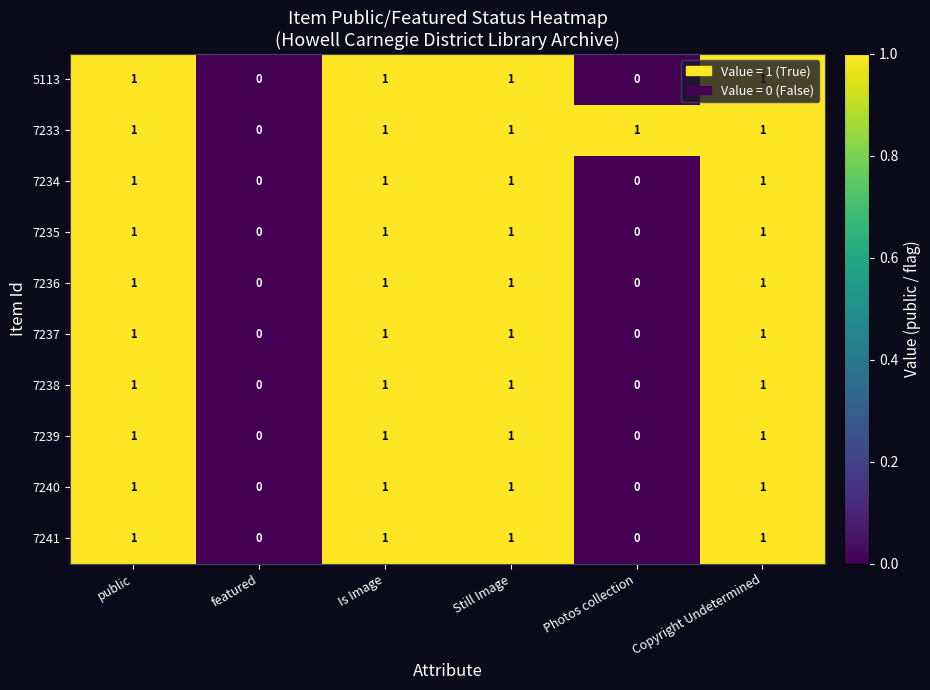

What is the total value across all series at Still Image?

10